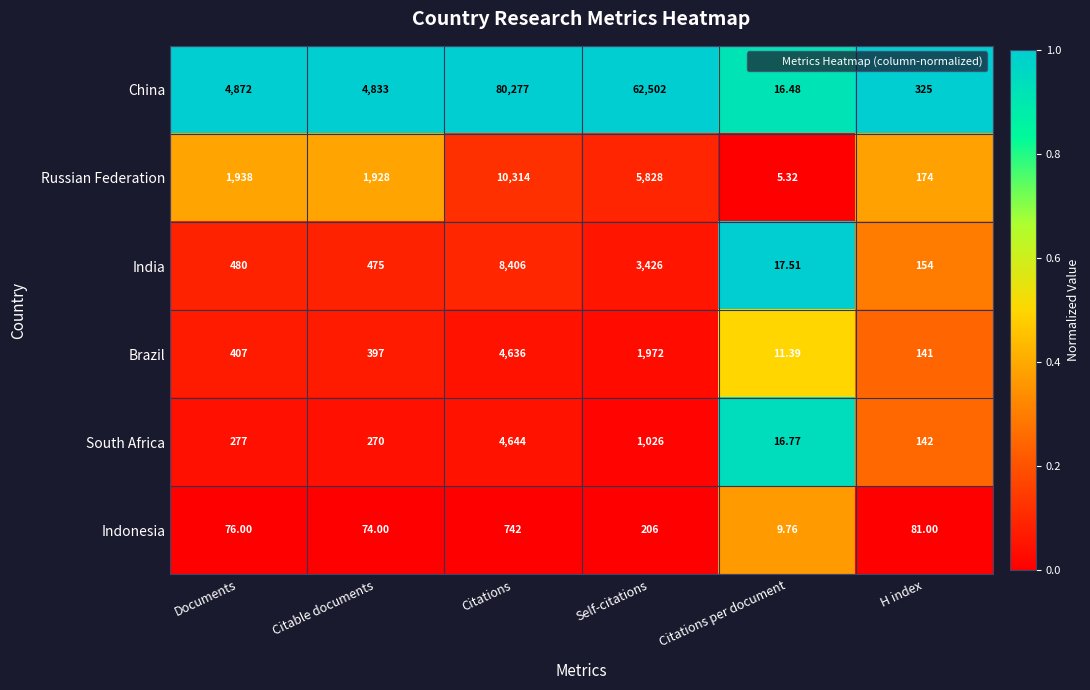

Rank the series by their maximum value, from lowest to highest.

Indonesia, Brazil, South Africa, India, Russian Federation, China